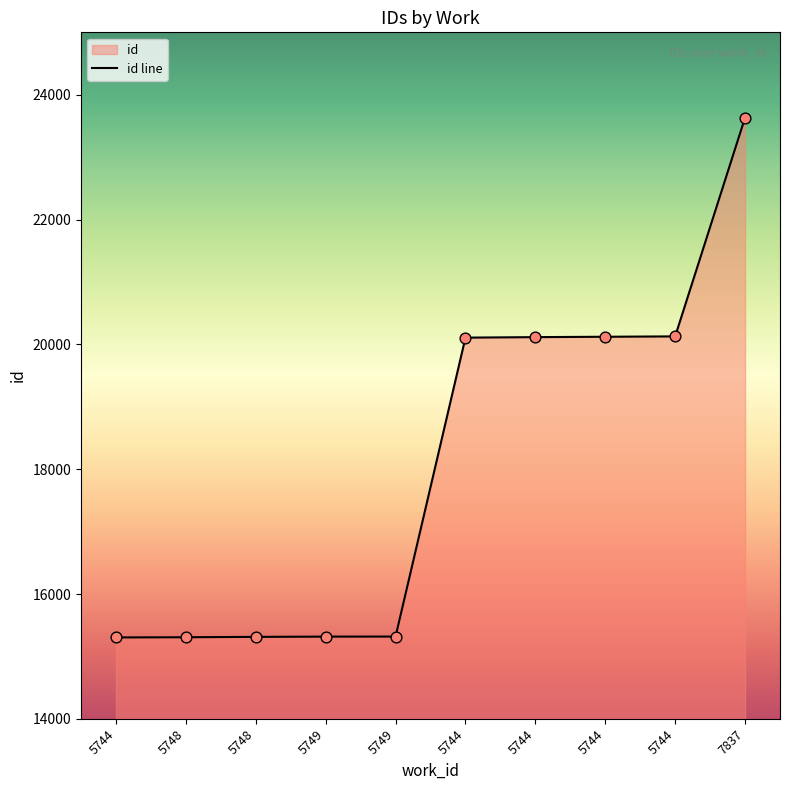

Which has a higher value, 5744 or 5749?

5744